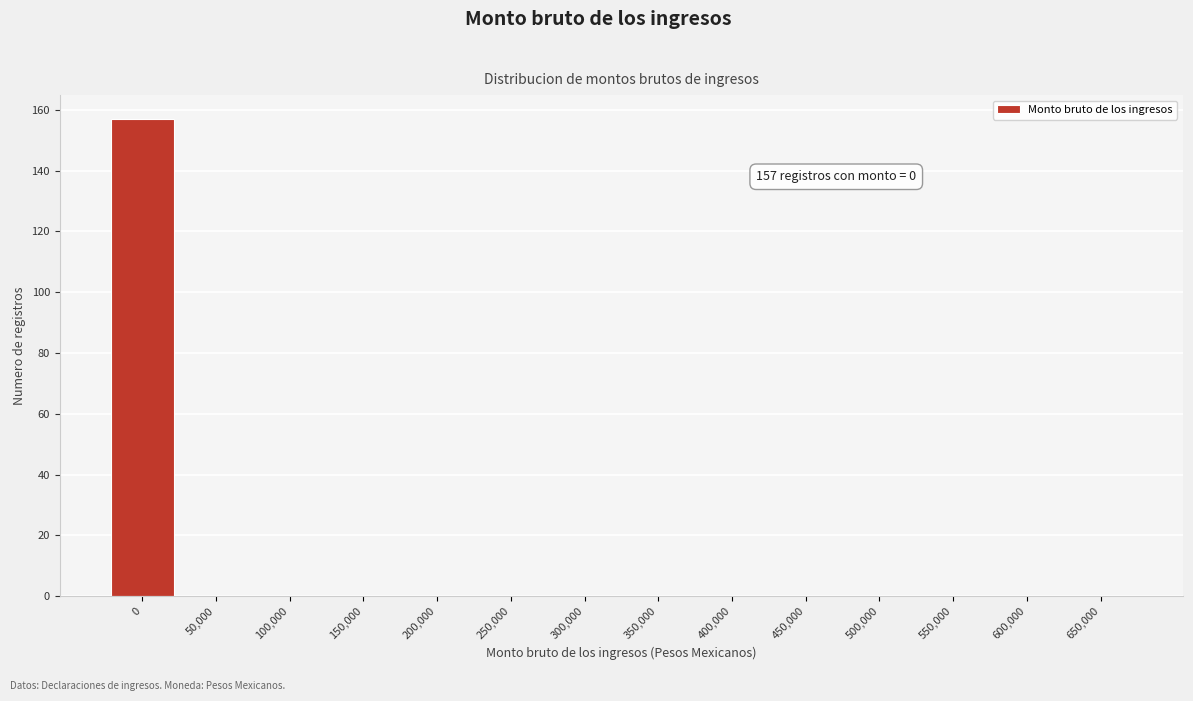

Reading left to right, extract all data points from this chart.

0=157	50,000=0	100,000=0	150,000=0	200,000=0	250,000=0	300,000=0	350,000=0	400,000=0	450,000=0	500,000=0	550,000=0	600,000=0	650,000=0